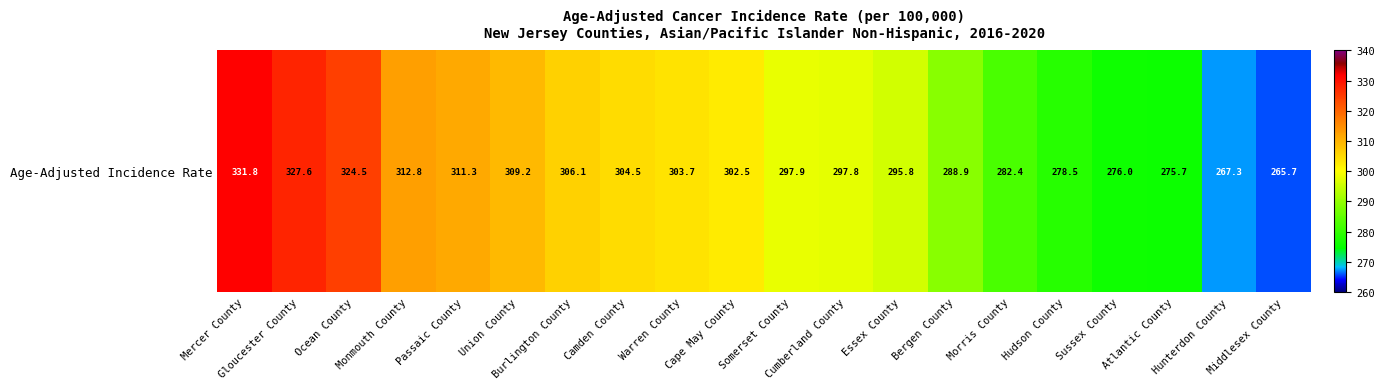

What is the sum of all values?

5960.0